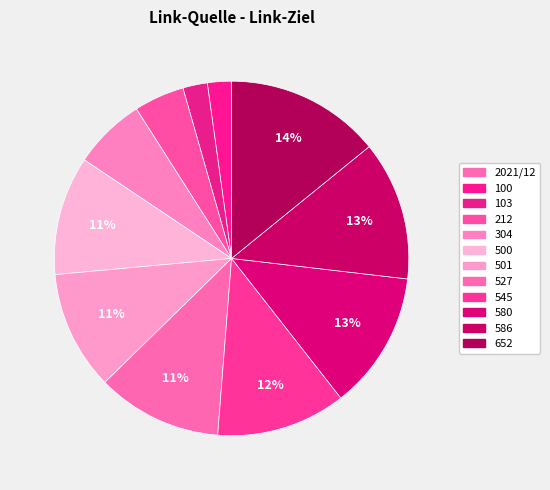

Which category has the biggest portion of the pie?

652